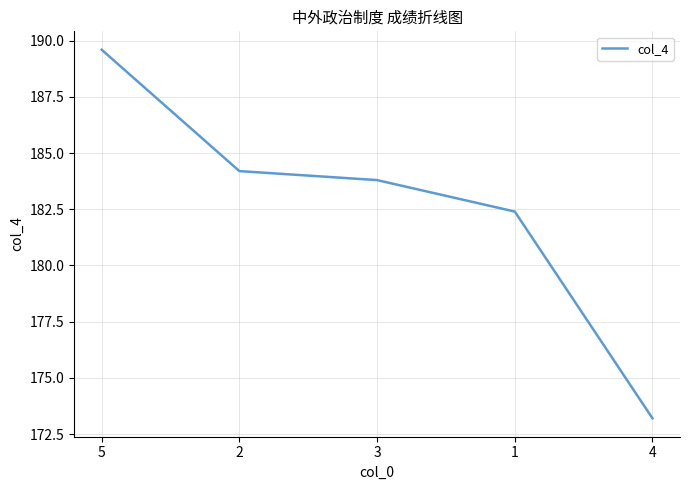

Which has a higher value, 3 or 2?

2